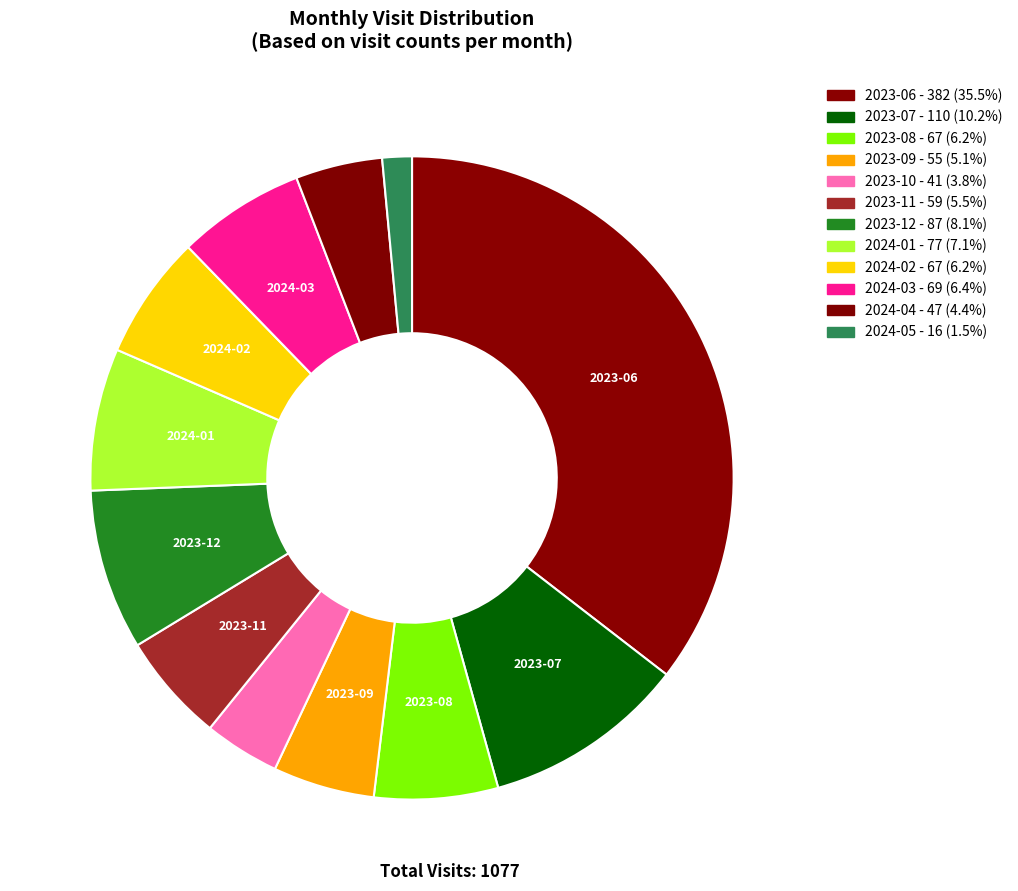

Does any single category account for the majority?

No